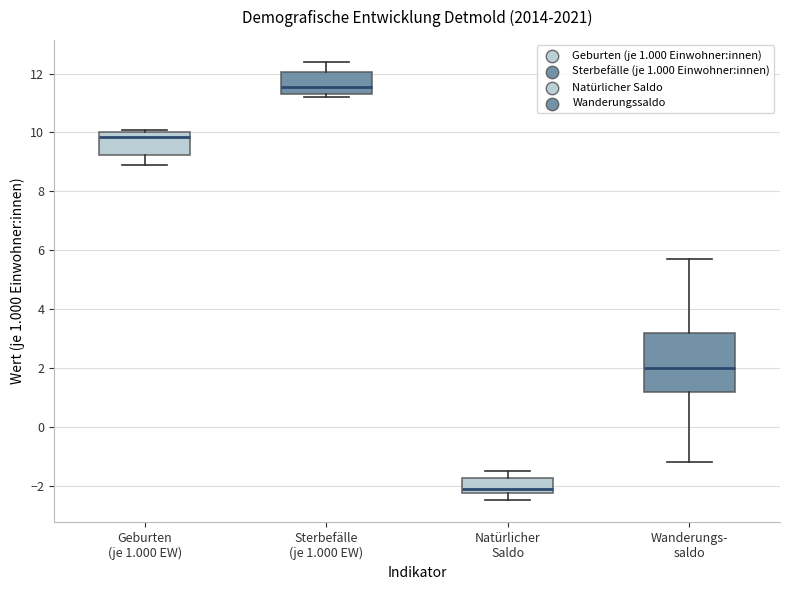

Comparing the boxes themselves (not the whiskers), which one is the tallest?

Wanderungs- saldo